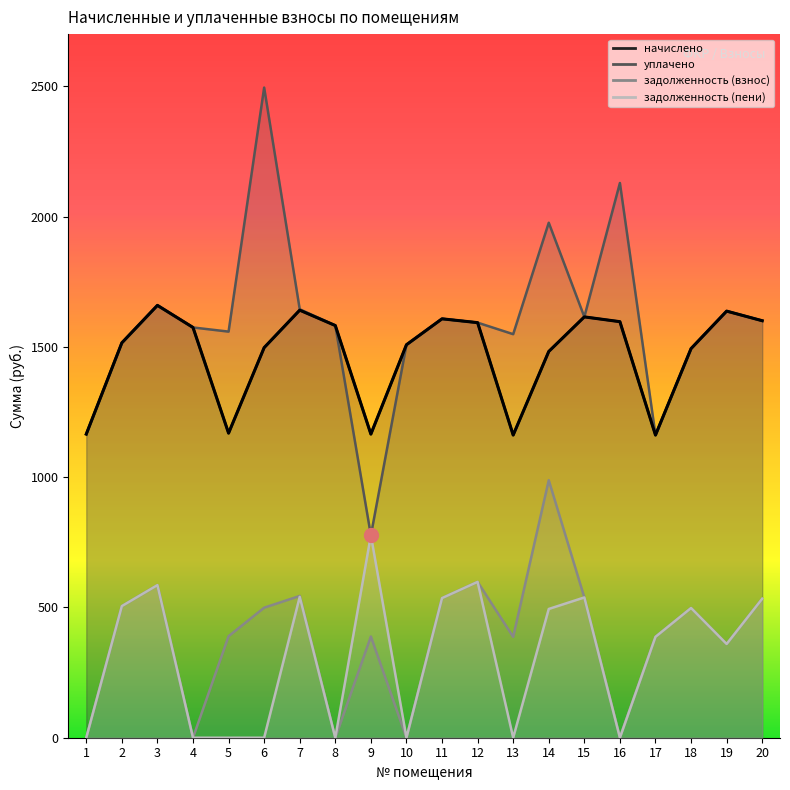

What is the difference between the highest and lowest values at 9?

776.7